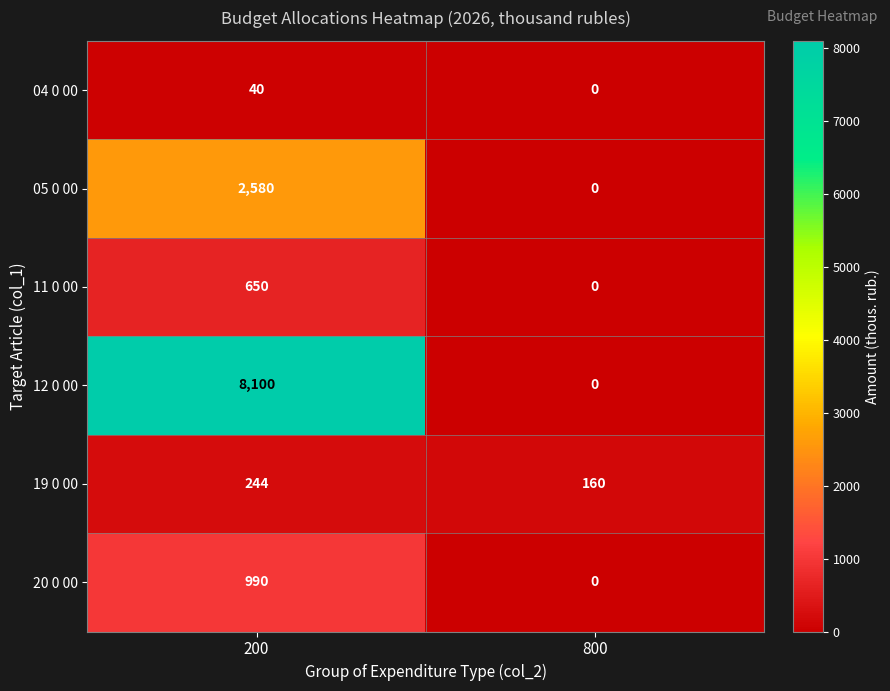

What is the spread (max minus min) of values at 200?

8060